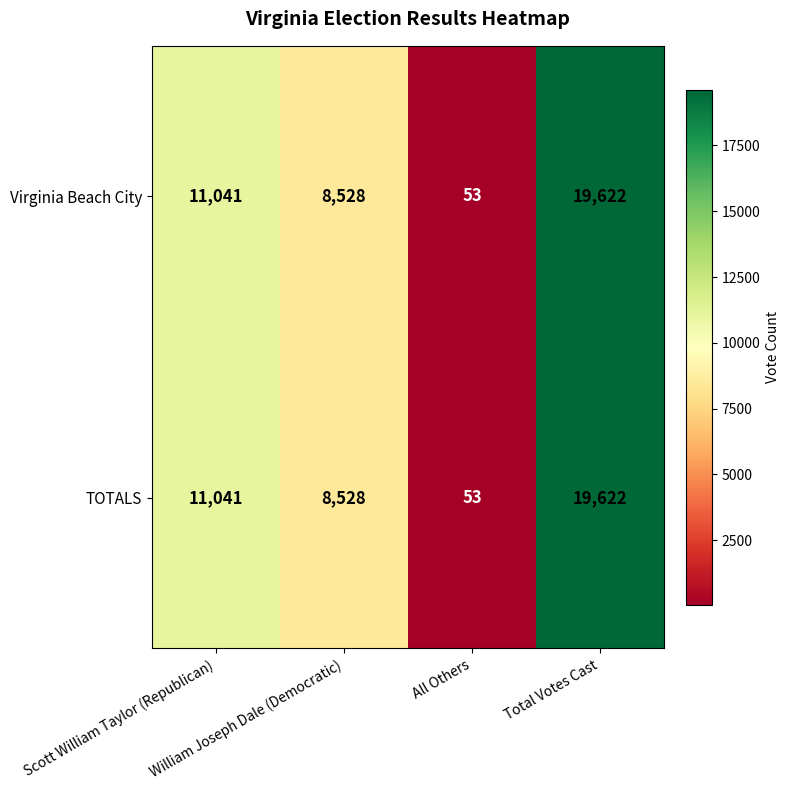

How many distinct data groups are displayed?

2